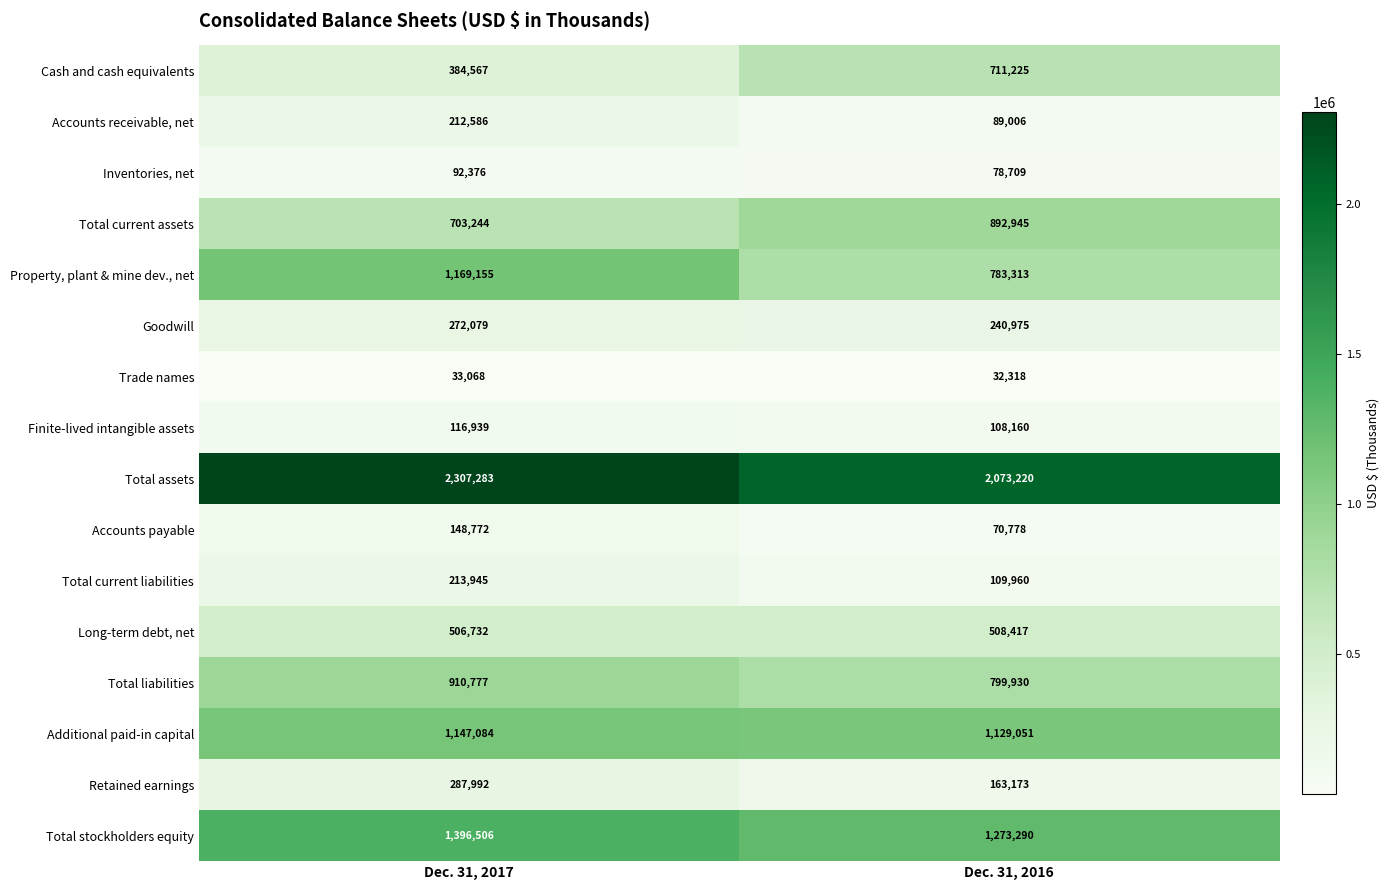

What is the approximate value of Long-term debt, net at Dec. 31, 2017?

506732